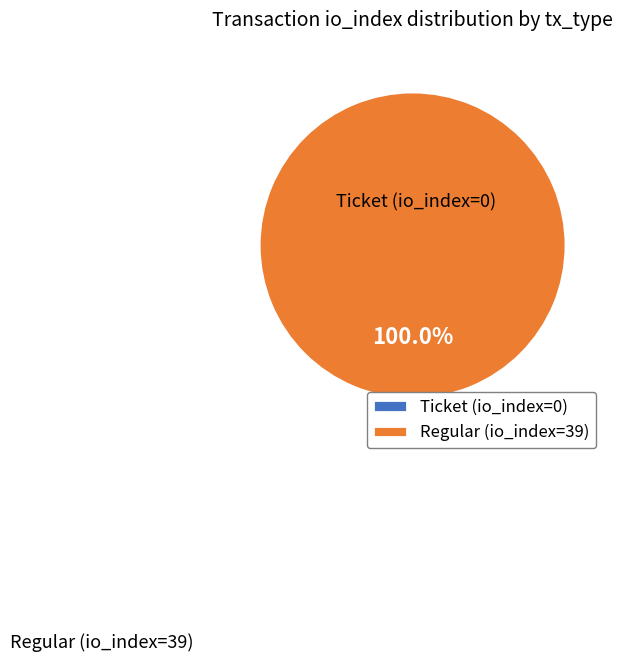

To the nearest percent, what is the difference between the Regular (io_index=39) and Ticket (io_index=0) slice percentages?

100%